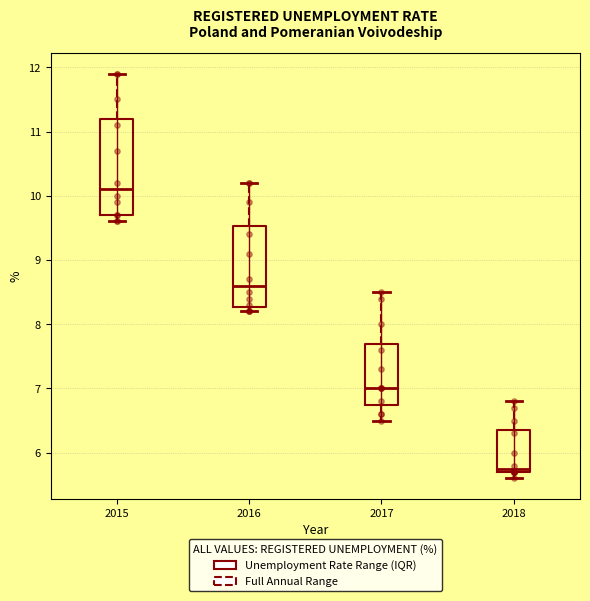

Reading left to right, transcribe this box plot: for each box, give where its median line is, the range the box spans, and where its two whiskers end, as read against the y-axis. The values are not printed on the chart, so give them approximately, as read against the axis.

2015: median 10.1, box 9.7 to 11.2, whiskers 9.6 to 11.9
2016: median 8.6, box 8.3 to 9.5, whiskers 8.2 to 10.2
2017: median 7.0, box 6.8 to 7.7, whiskers 6.5 to 8.5
2018: median 5.8, box 5.7 to 6.4, whiskers 5.6 to 6.8